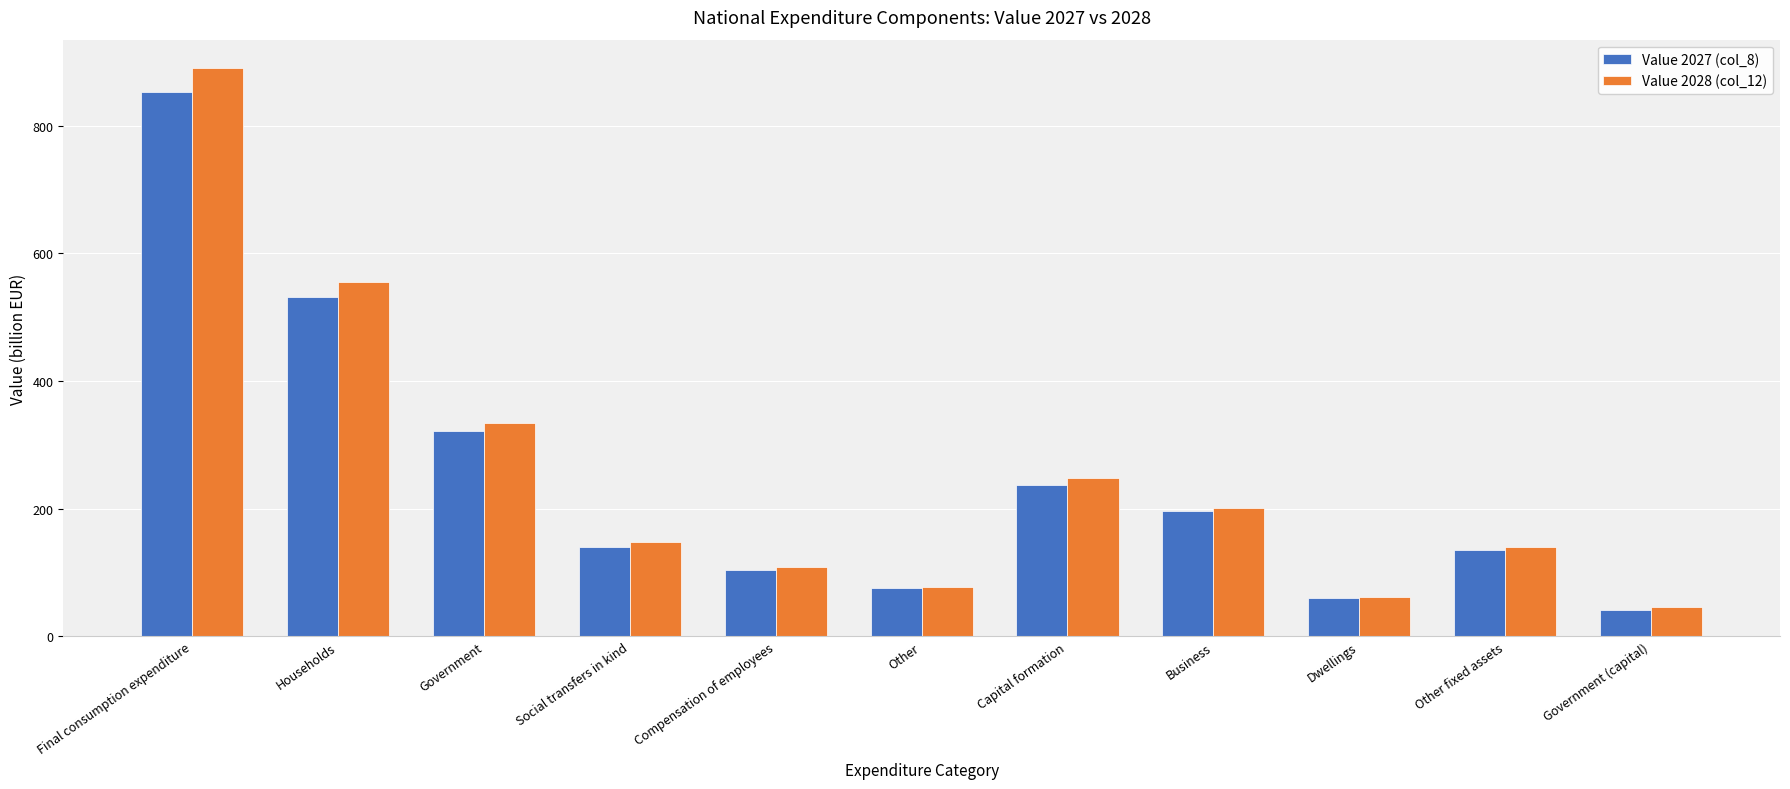

The Value 2028 (col_12) series shows 138.2 at Other. True or false?

False